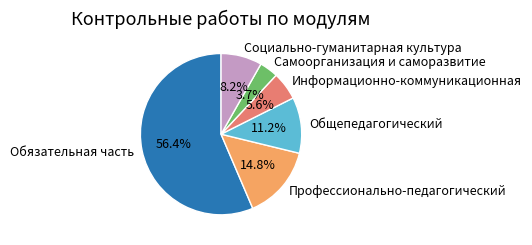

Between Обязательная часть and Информационно-коммуникационная, which is larger?

Обязательная часть